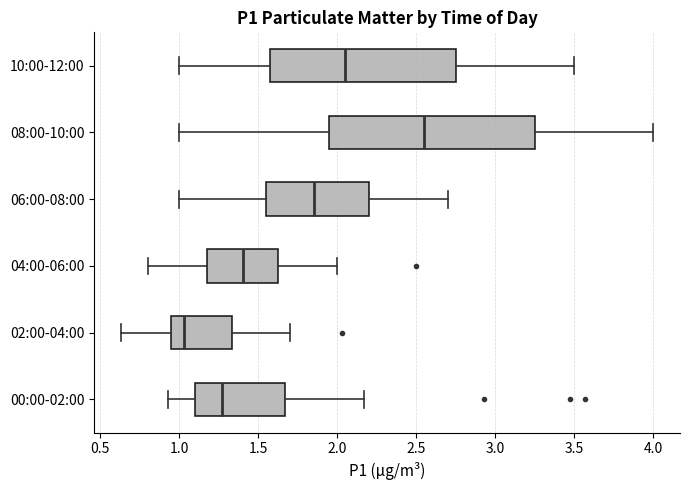

Which box's median line is the furthest to the right?

08:00-10:00